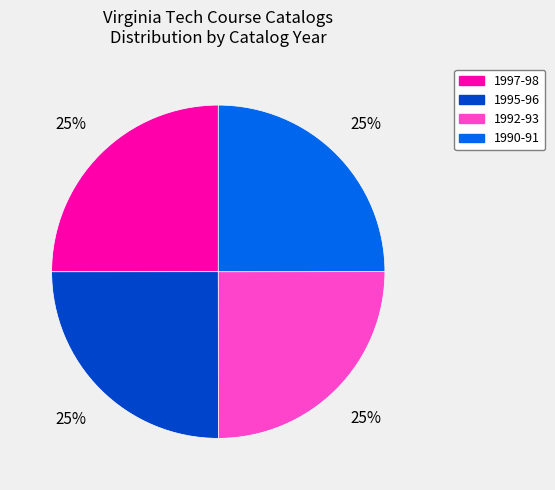

To the nearest percent, what is the average slice percentage?

25%